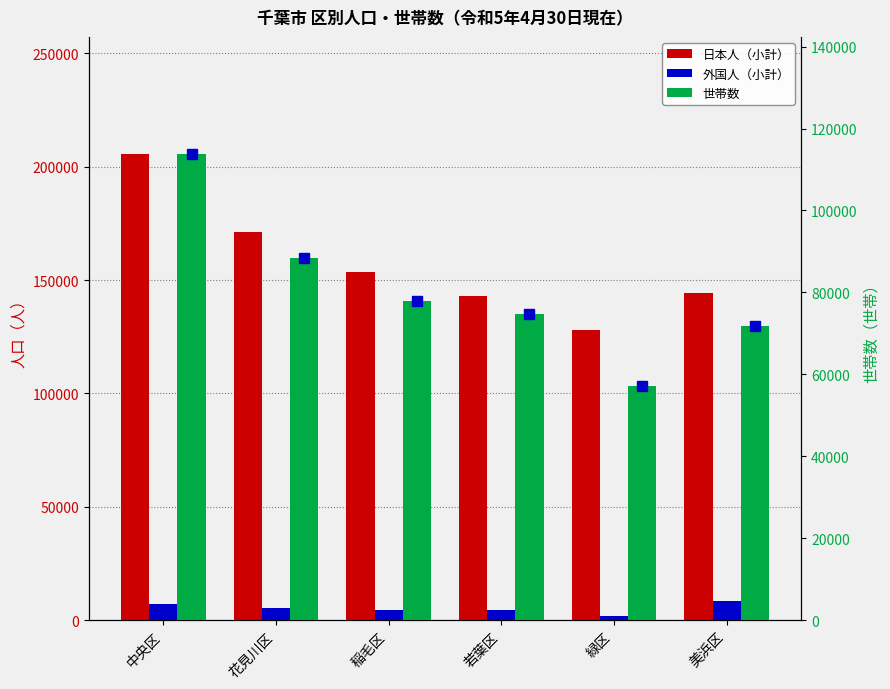

Between 緑区 and 美浜区, which is larger?

美浜区